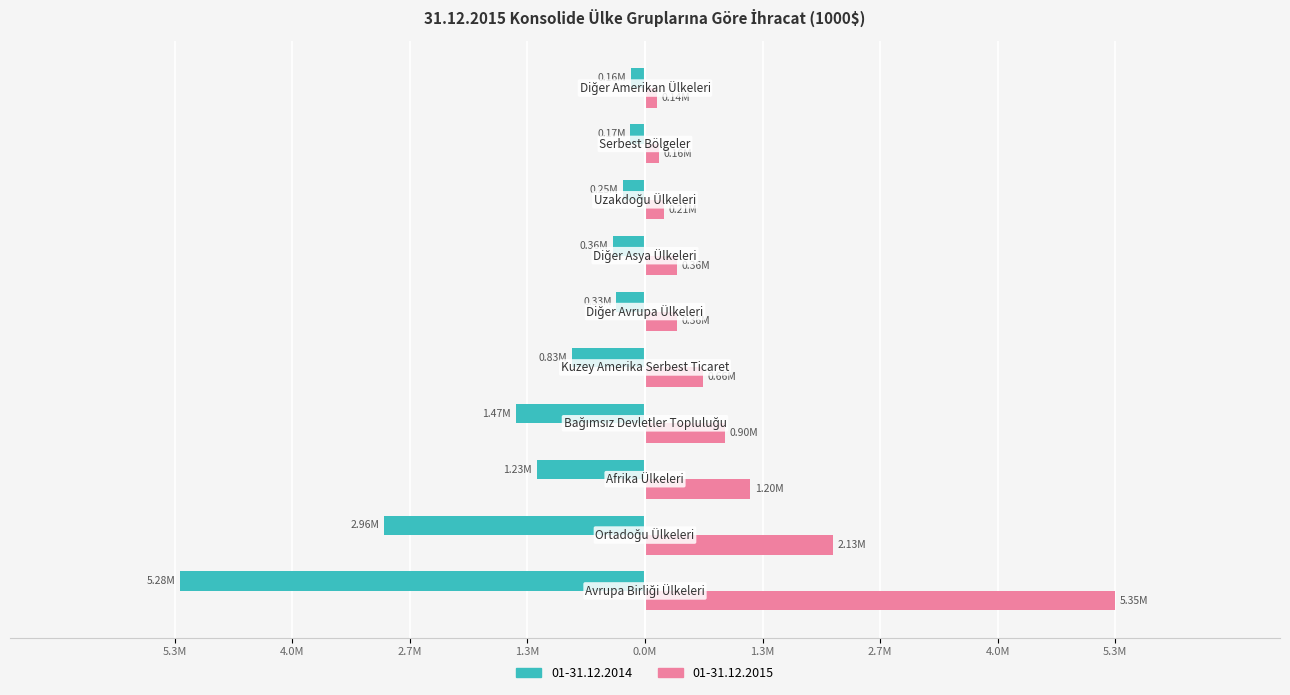

What are all the series names shown in the legend?

01-31.12.2014, 01-31.12.2015